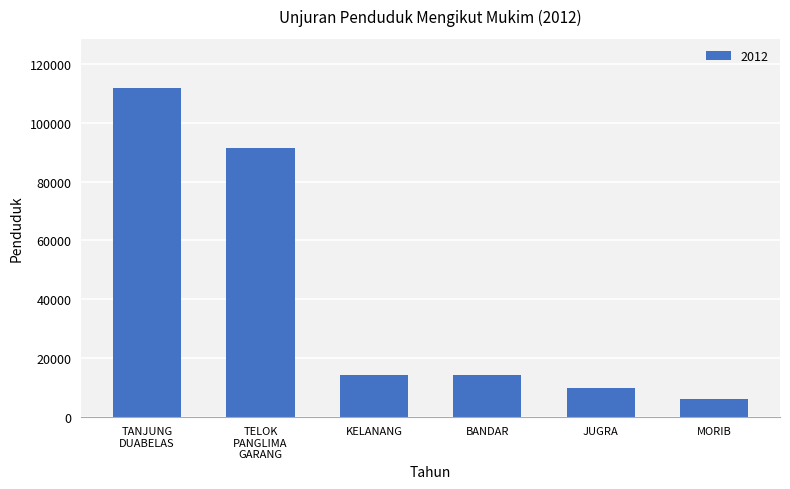

What is the value of the 1st bar from the left?

111851